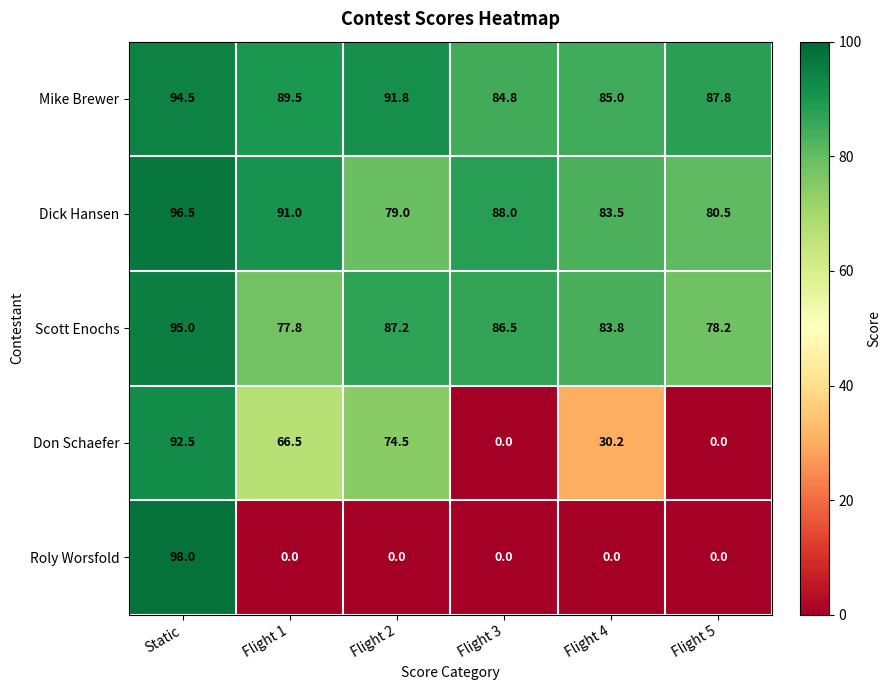

Reading left to right, transcribe all the data shown in this chart.

Mike Brewer: 94.5	89.5	91.8	84.8	85.0	87.8
Dick Hansen: 96.5	91.0	79.0	88.0	83.5	80.5
Scott Enochs: 95.0	77.8	87.2	86.5	83.8	78.2
Don Schaefer: 92.5	66.5	74.5	0.0	30.2	0.0
Roly Worsfold: 98.0	0.0	0.0	0.0	0.0	0.0